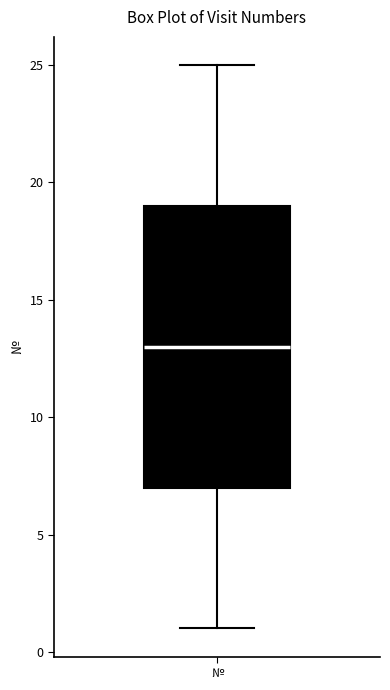

Where does the upper whisker of the box for № end on the y-axis? The values are not printed on the chart, so give them approximately, as read against the axis.

25